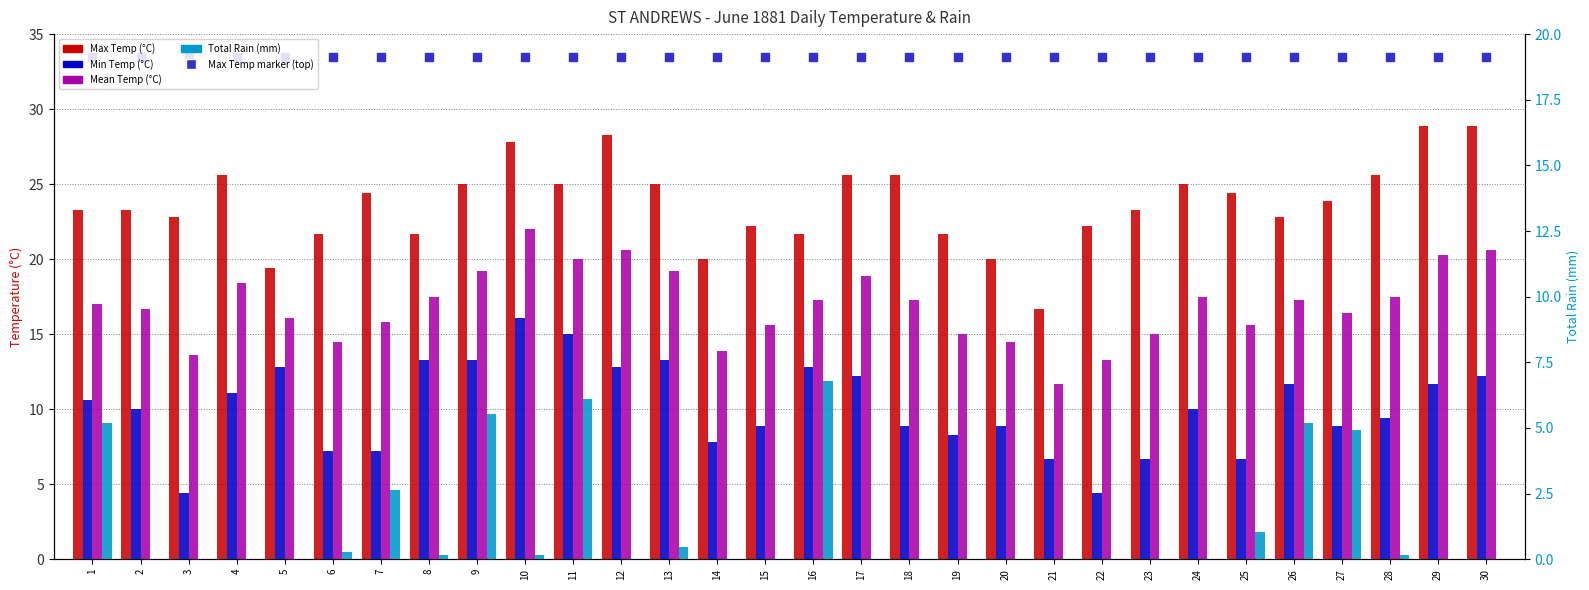

What are all the series names shown in the legend?

Max Temp (C), Min Temp (C), Mean Temp (C), Total Rain (mm), Max Temp marker